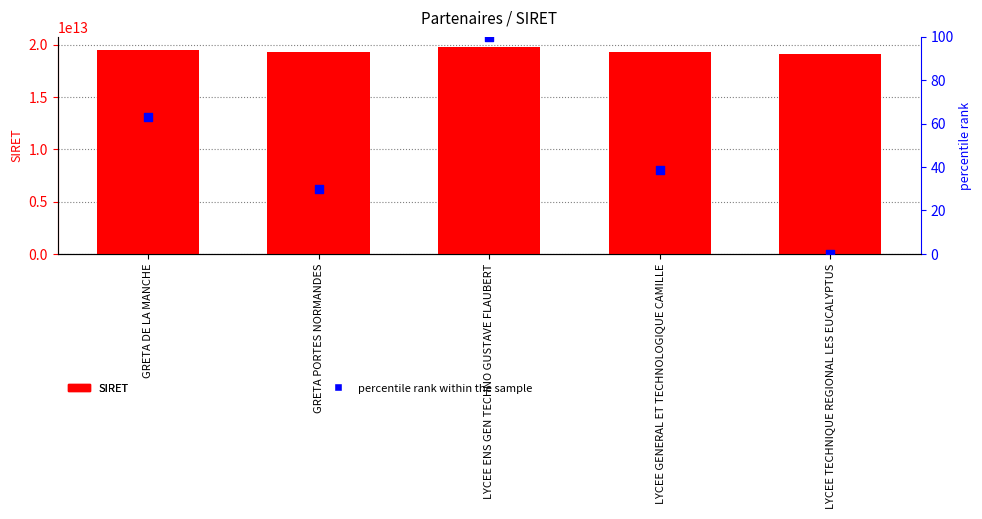

Which series has the largest total across all categories?

SIRET